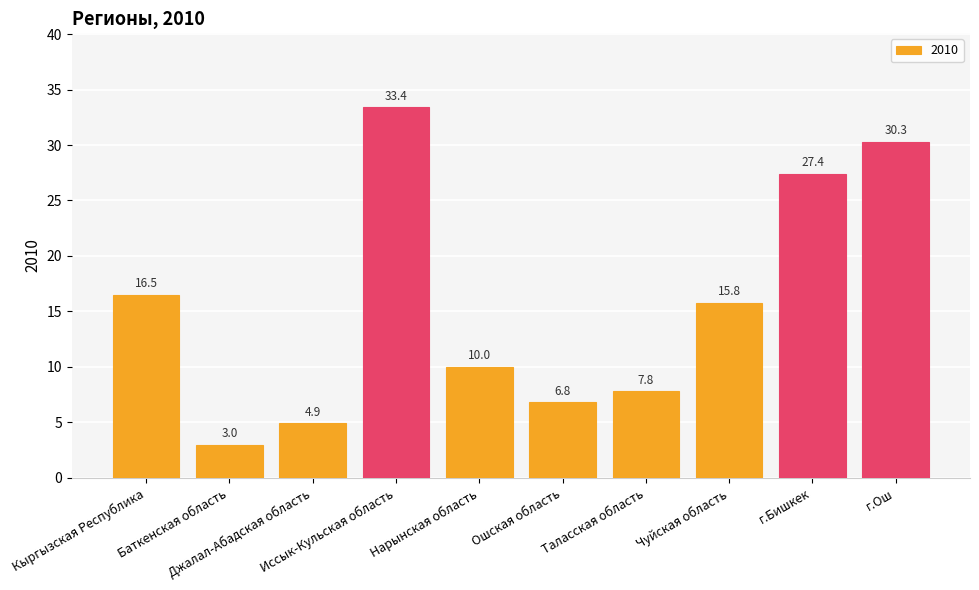

Where does the data first go above 15?

Кыргызская Республика